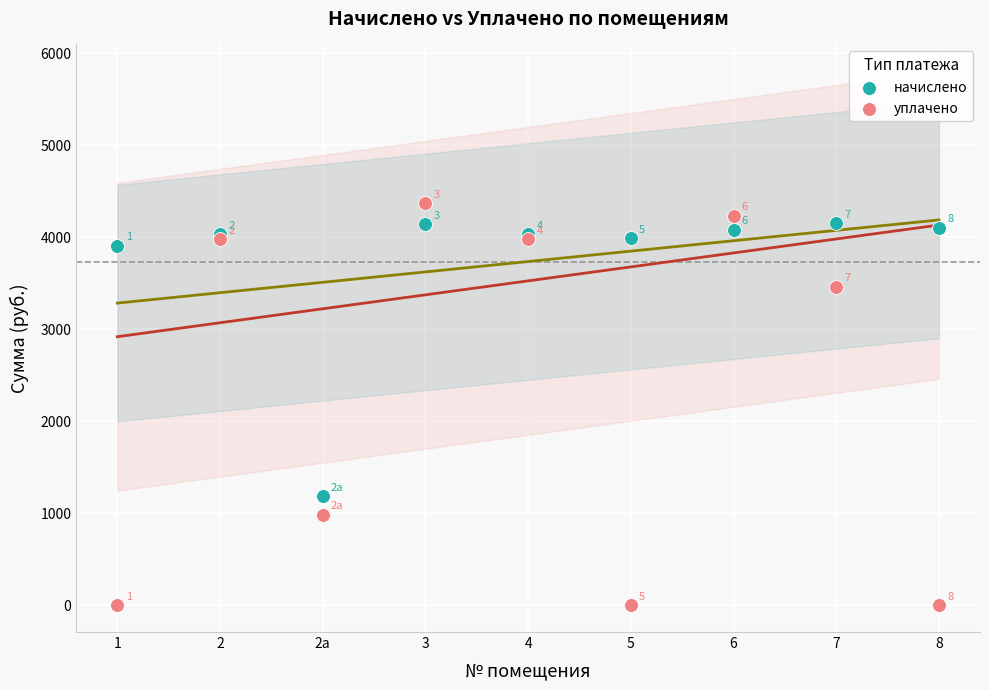

Which series has the largest Y range (max minus min)?

уплачено